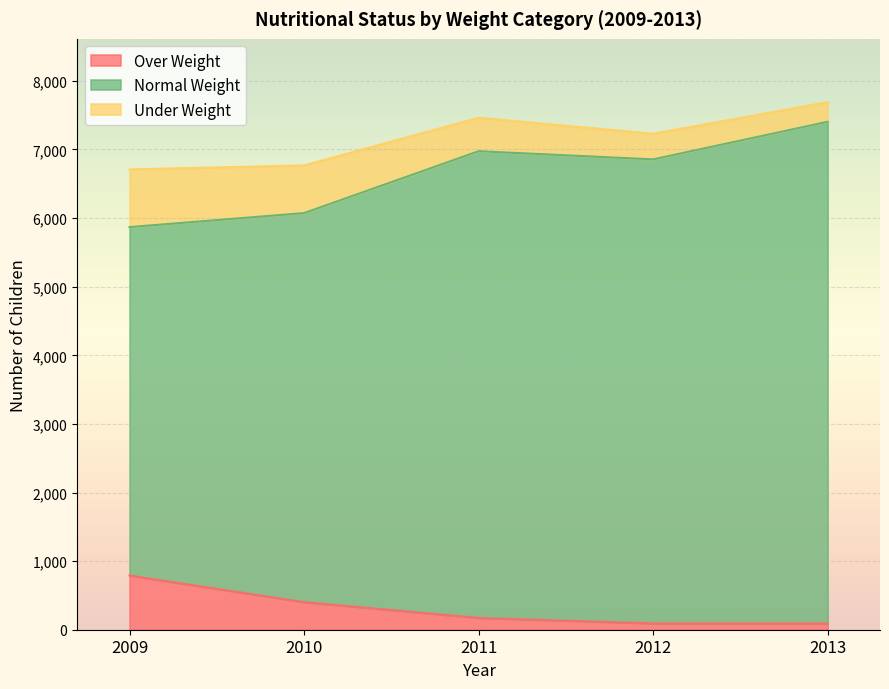

What are all the series names shown in the legend?

Over Weight, Normal Weight, Under Weight